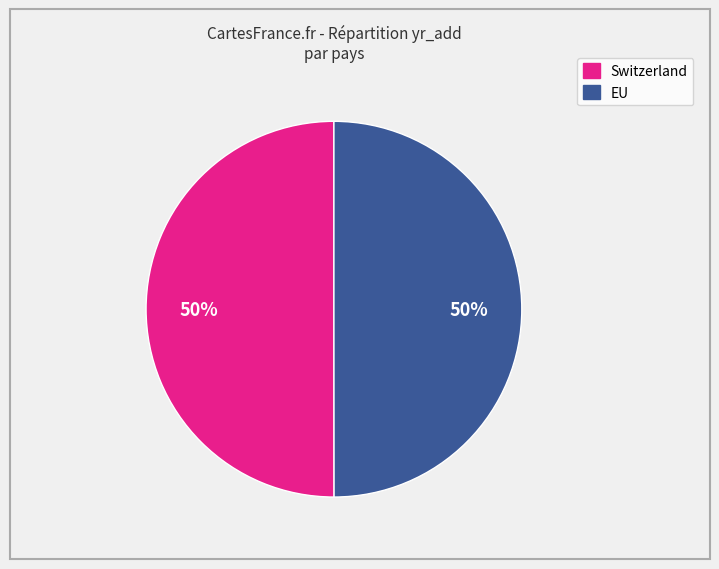

What is the ratio of the value at EU to the value at Switzerland?

1.0